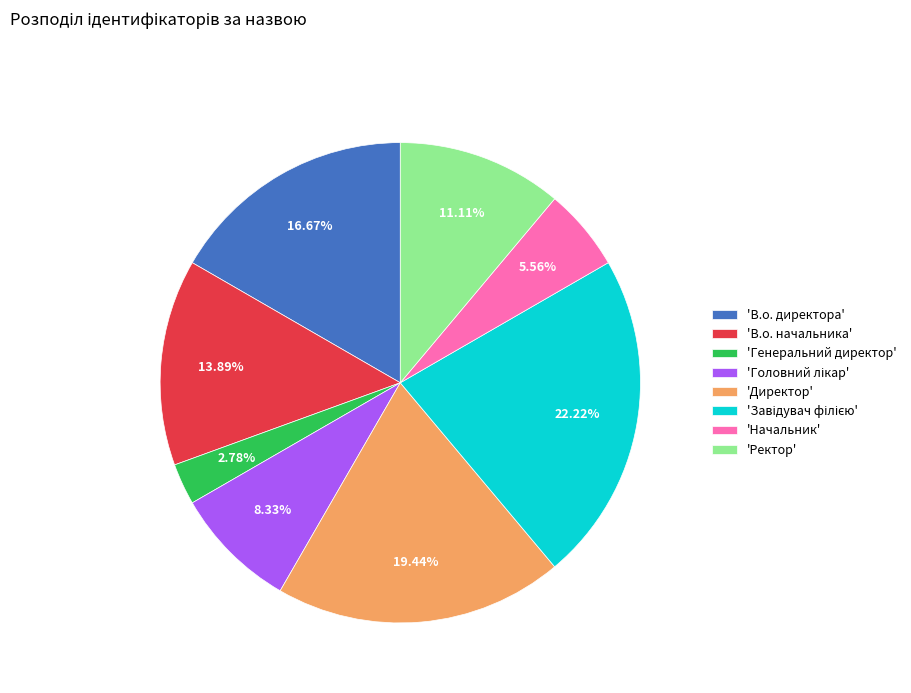

Which slice is the smallest?

'Генеральний директор'